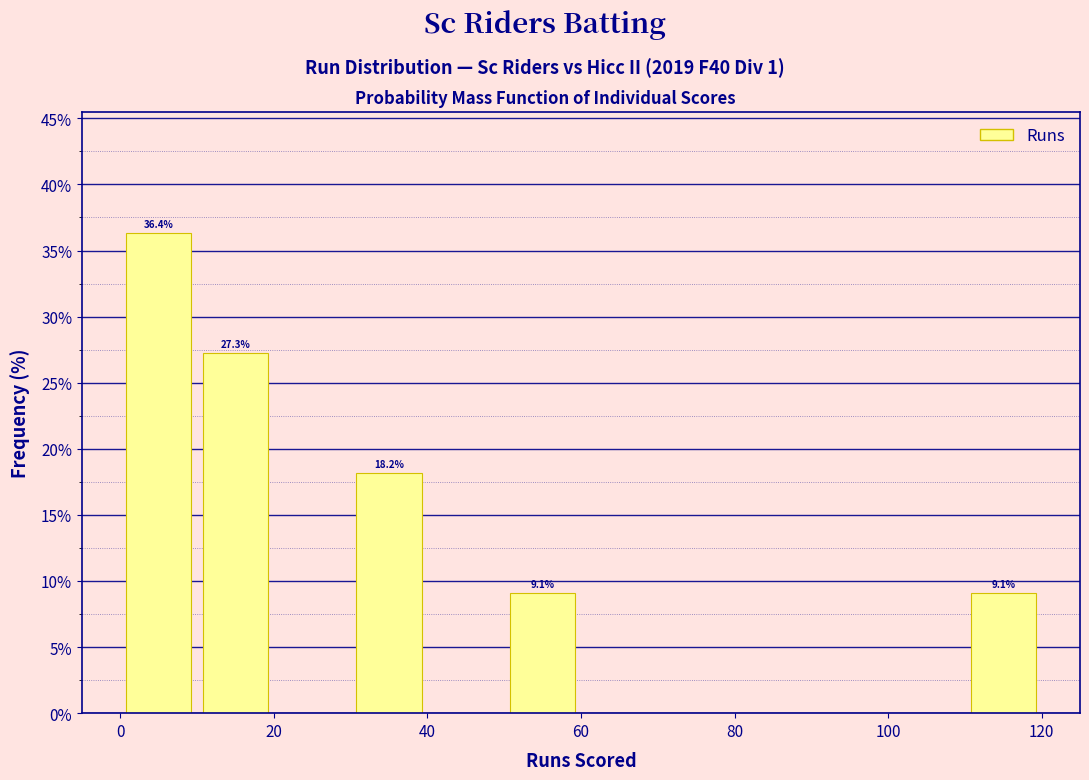

Over which range of the x-axis is the bar tallest?

0 to 10